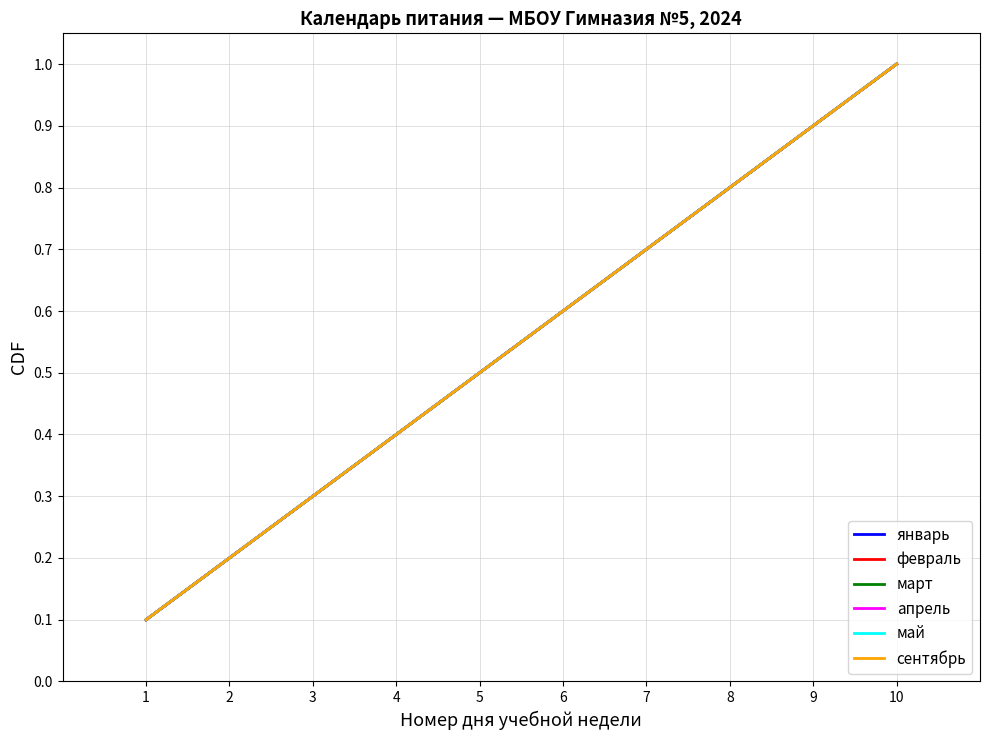

Is this an area chart (filled region under the line)?

No